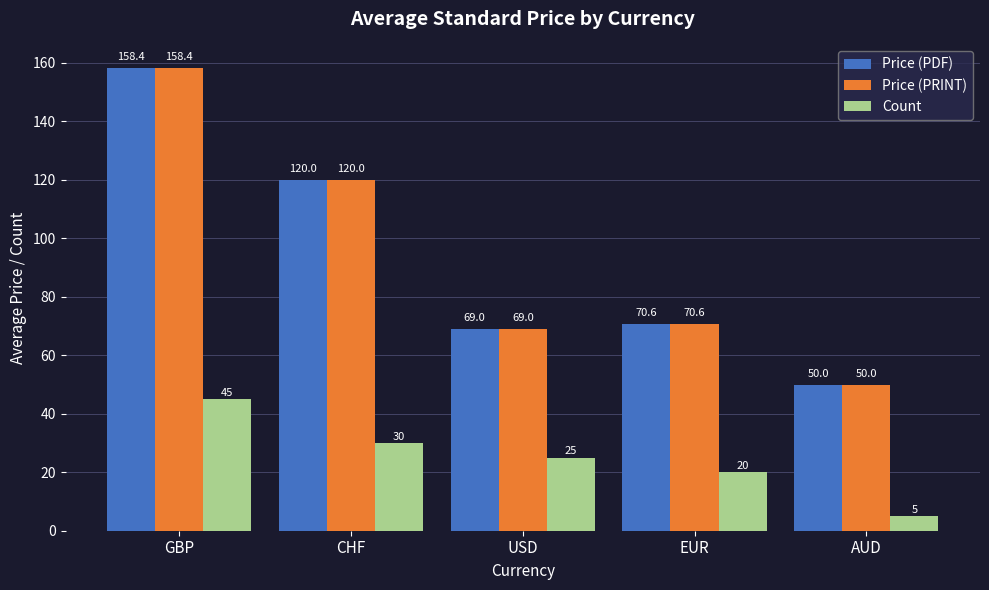

Reading left to right, list all the values displayed in this chart.

Price (PDF): GBP=158.4	CHF=120.0	USD=69.0	EUR=70.6	AUD=50.0
Price (PRINT): GBP=158.4	CHF=120.0	USD=69.0	EUR=70.6	AUD=50.0
Count: GBP=45.0	CHF=30.0	USD=25.0	EUR=20.0	AUD=5.0